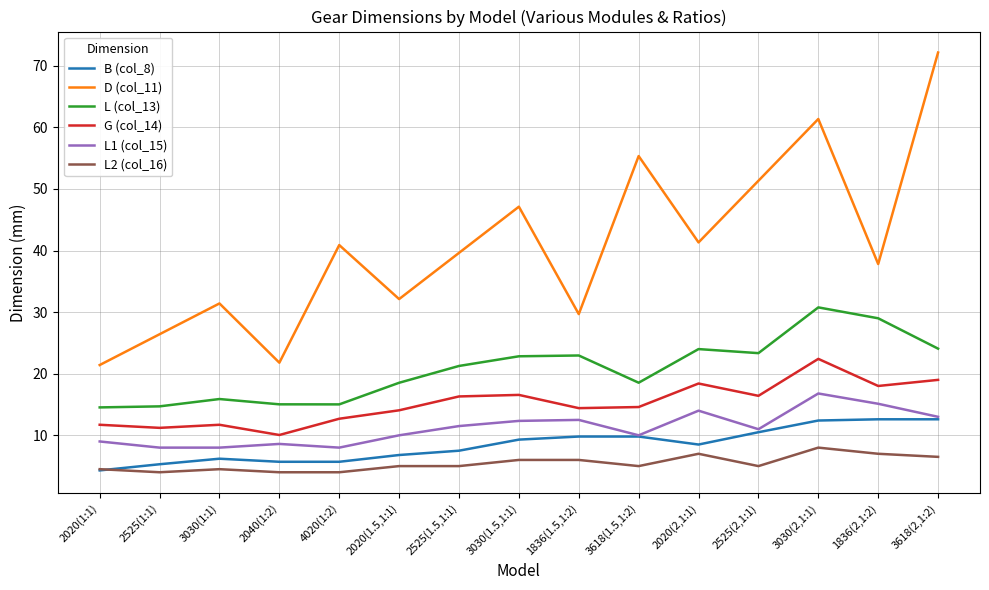

Which label corresponds to the largest value in the chart?

3618(2,1:2)